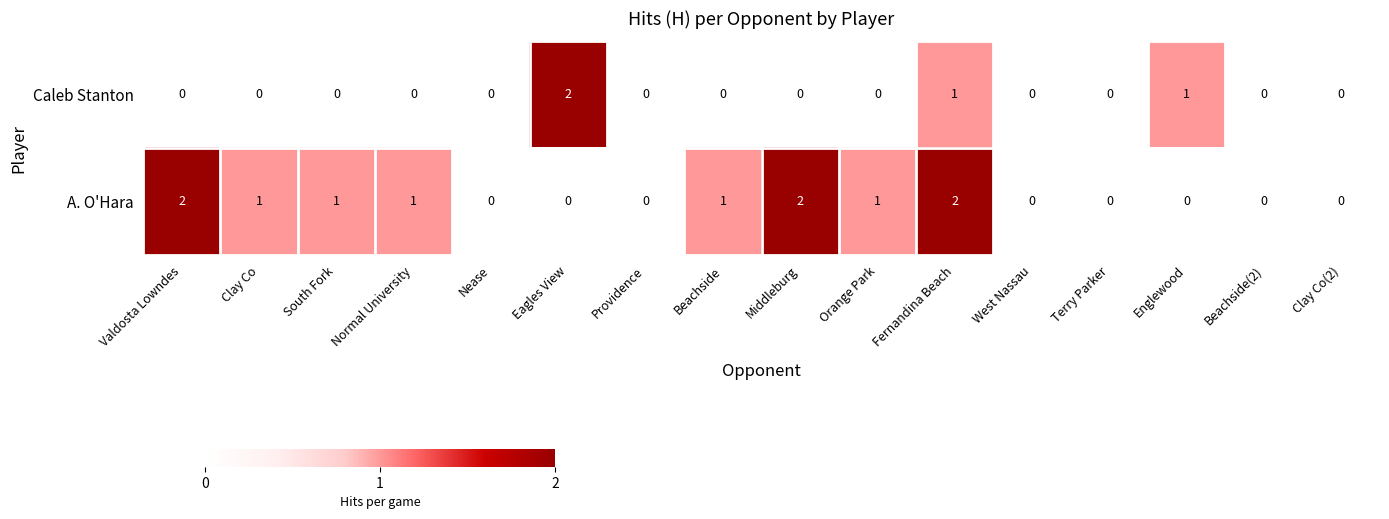

At which category is the sum across all series the highest?

Fernandina Beach